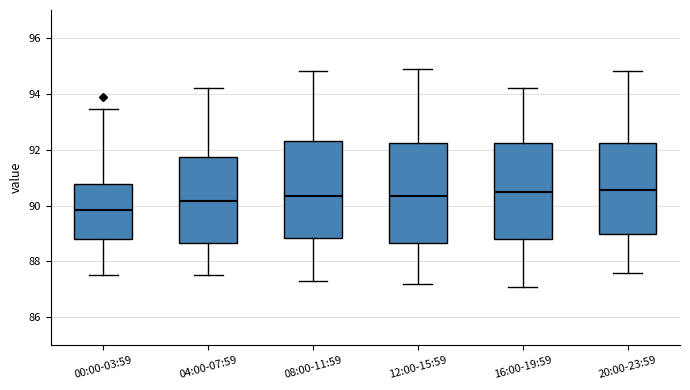

Where is the upper edge of the box for 08:00-11:59 on the y-axis? The values are not printed on the chart, so give them approximately, as read against the axis.

92.4